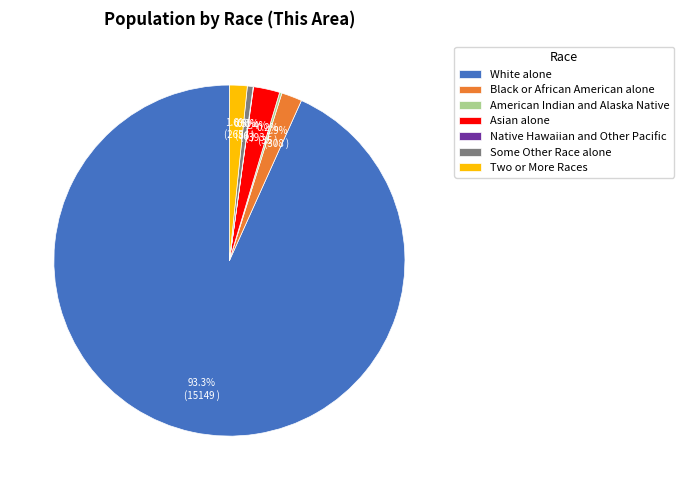

Is it true that Black or African American alone is 2% of the pie?

True